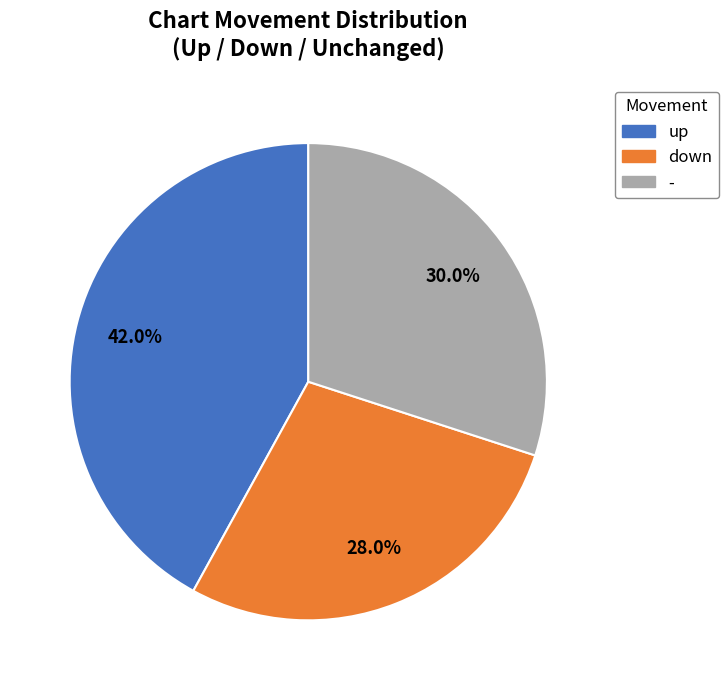

Does any single category account for the majority?

No